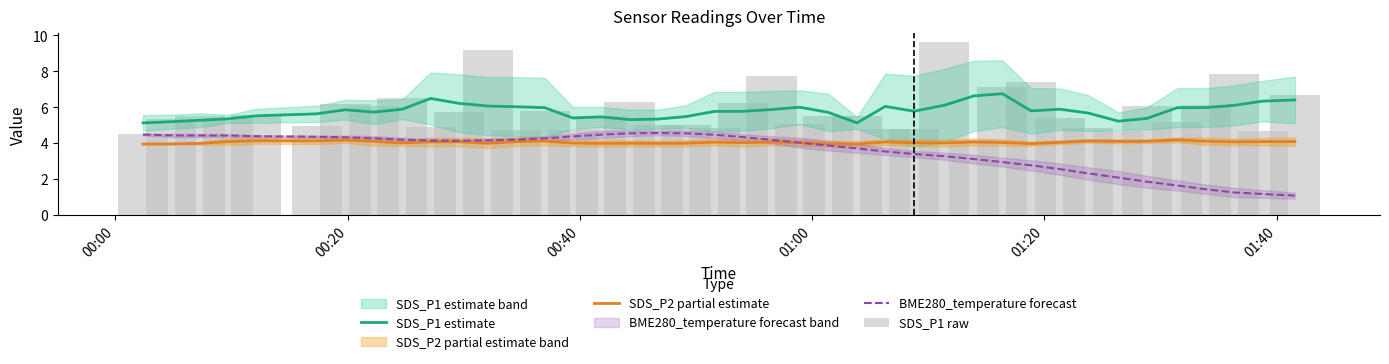

The value of SDS_P2 partial estimate at 36 is 7.2. True or false?

False